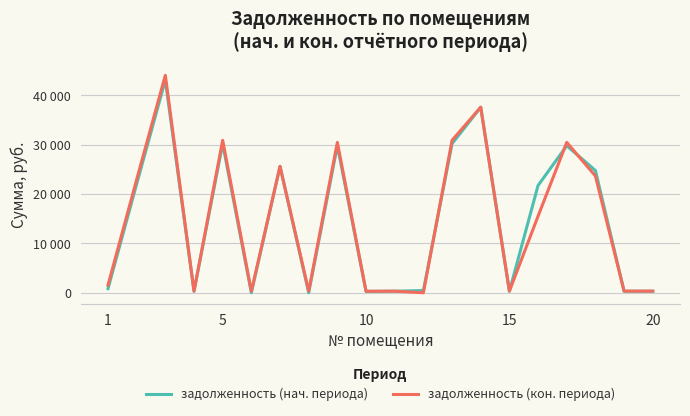

Is this an area chart (filled region under the line)?

No